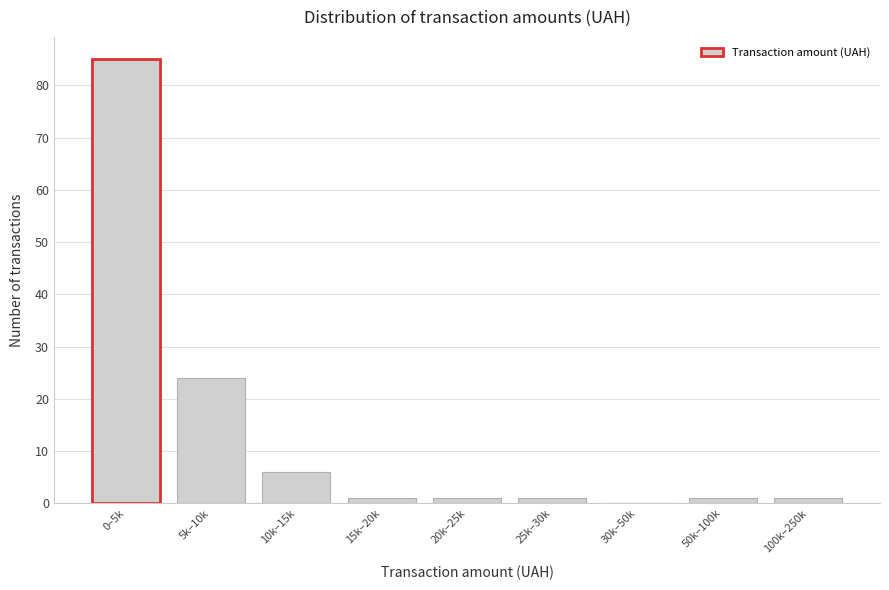

Reading left to right, list all the values displayed in this chart.

0–5k=85	5k–10k=24	10k–15k=6	15k–20k=1	20k–25k=1	25k–30k=1	30k–50k=0	50k–100k=1	100k–250k=1